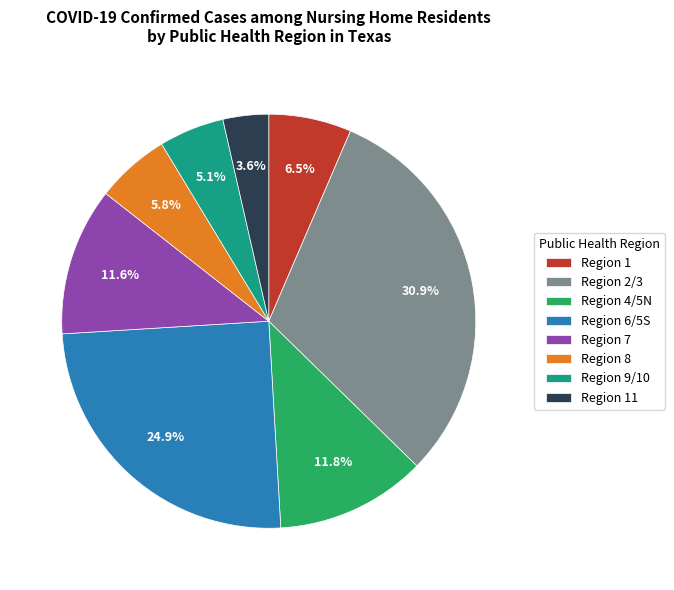

Combined, do Region 1 and Region 9/10 account for over 50%?

No